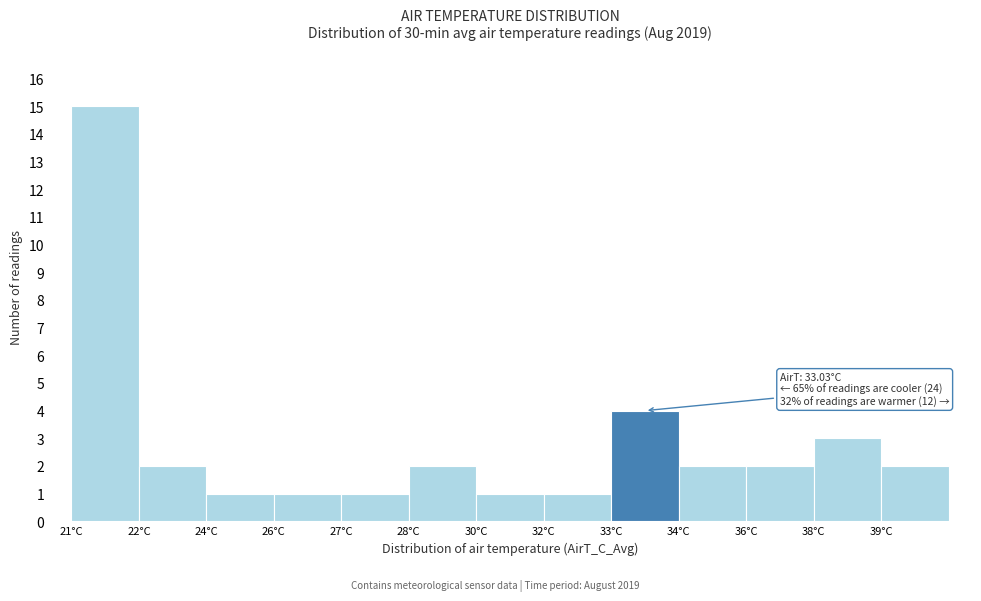

Reading left to right, what are all the values shown in this chart?

21°C=15	22°C=2	24°C=1	26°C=1	27°C=1	28°C=2	30°C=1	32°C=1	33°C=4	34°C=2	36°C=2	38°C=3	39°C=2